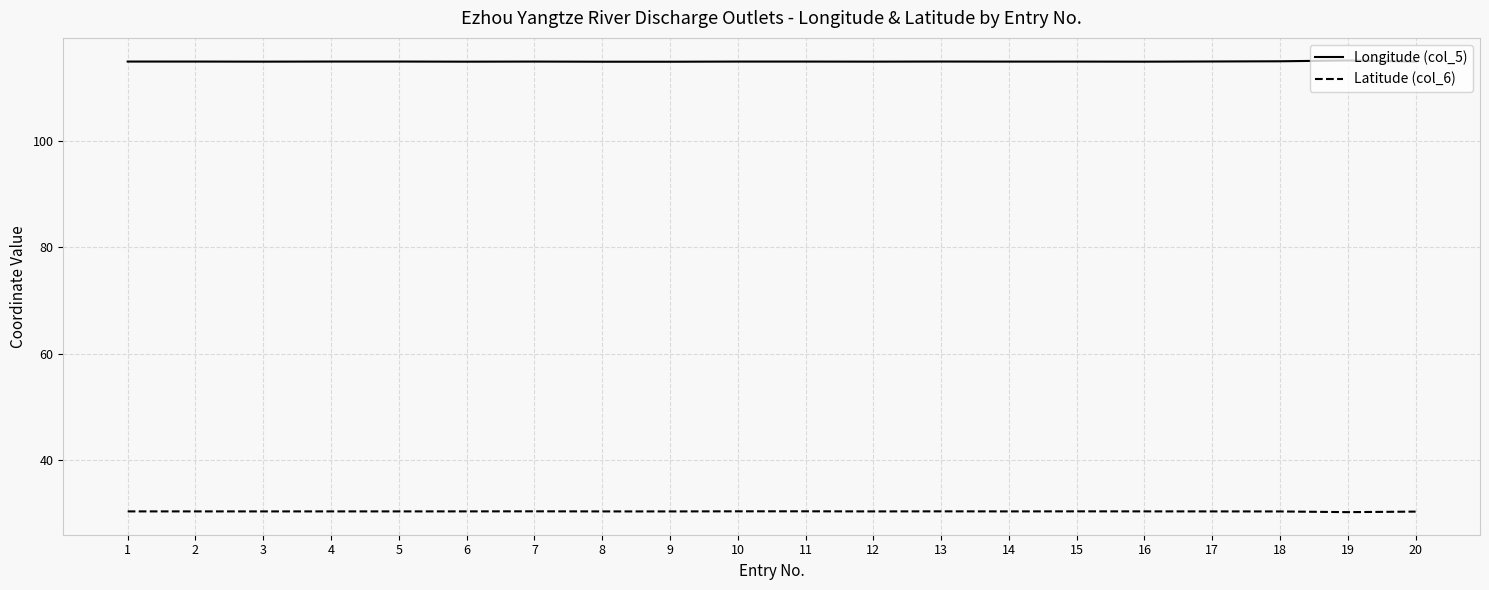

The Latitude (col_6) series shows 43.9 at 14. True or false?

False